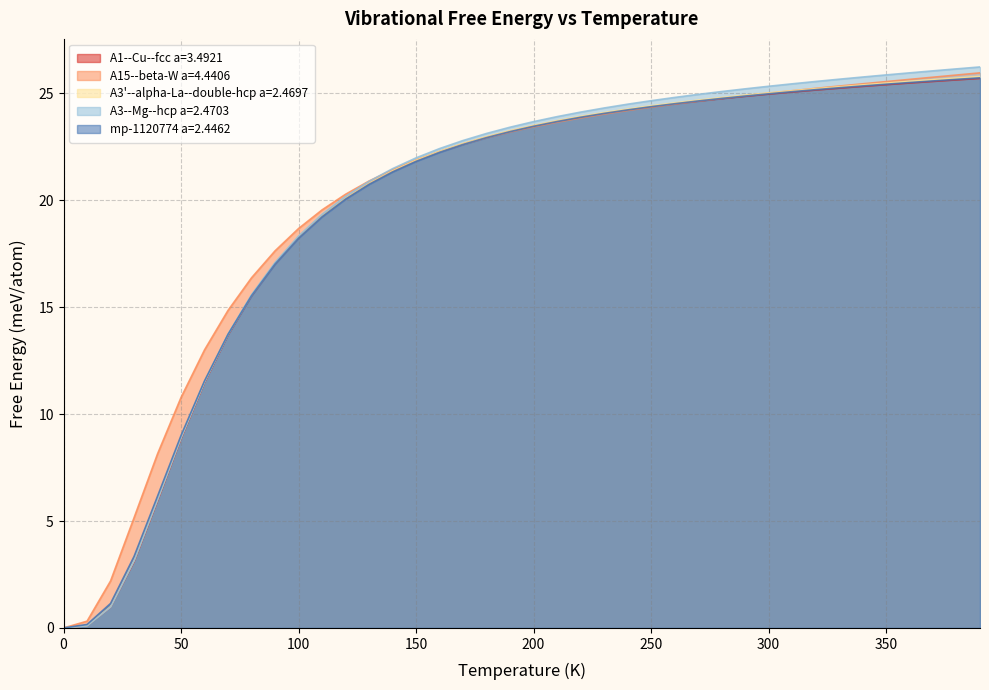

What are all the series names shown in the legend?

A1--Cu--fcc a=3.4921, A15--beta-W a=4.4406, A3'--alpha-La--double-hcp a=2.4697, A3--Mg--hcp a=2.4703, mp-1120774 a=2.4462